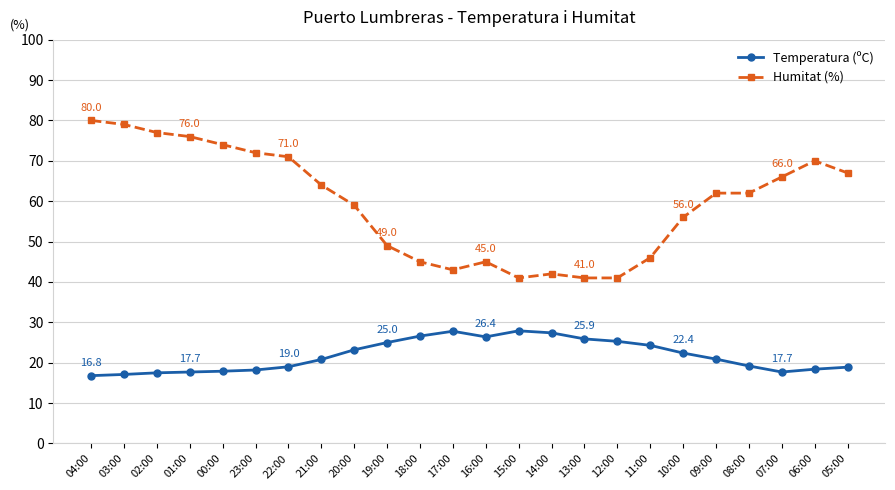

Which series has the largest total across all categories?

Humitat (%)